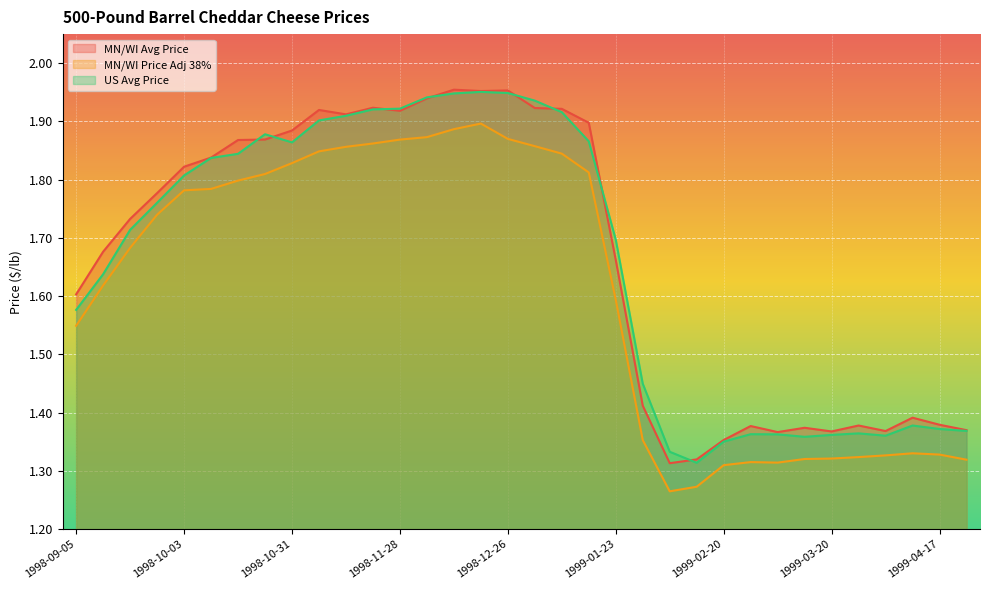

The MN/WI Price Adj 38% series shows 2.6 at 1998-12-05. True or false?

False